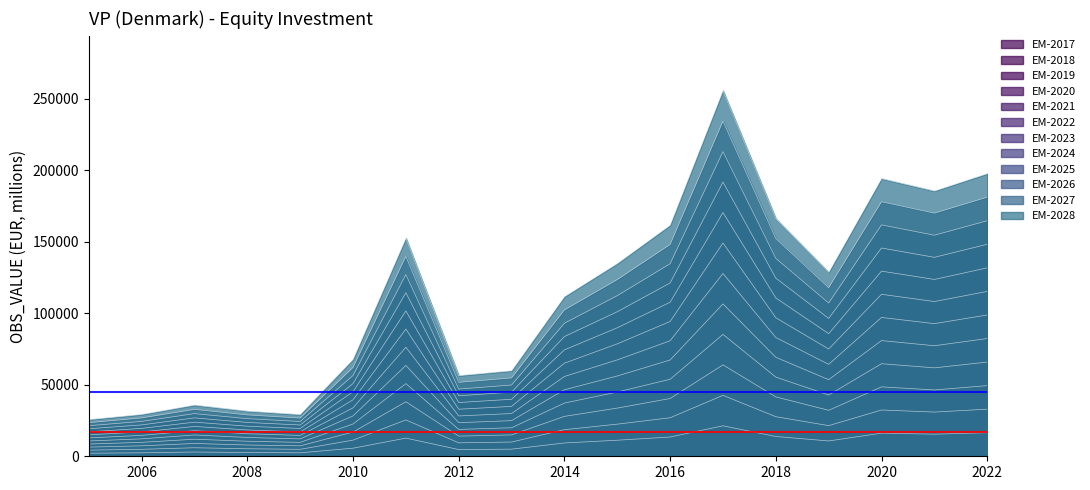

Reading left to right, extract all data points from this chart.

2138.7	2438.5	2983.3	2630.6	2431.7	5647.7	12712.2	4701.4	4985.3	9305.7	11237.0	13472.0	21317.9	13846.6	10720.6	16190.1	15465.7	16477.9